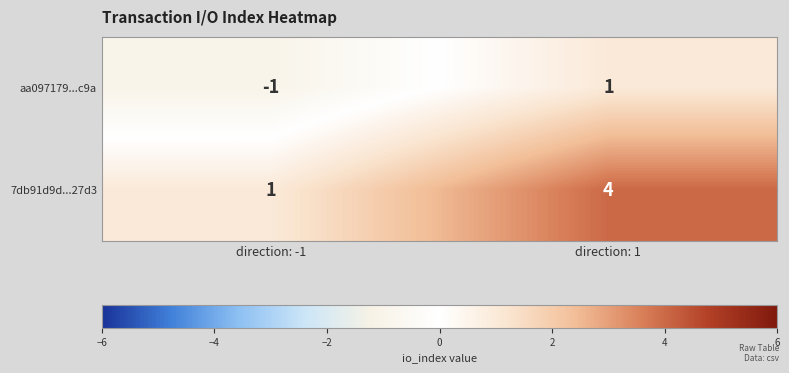

List the labels in order of aa097179...c9a value, smallest first.

direction: -1, direction: 1